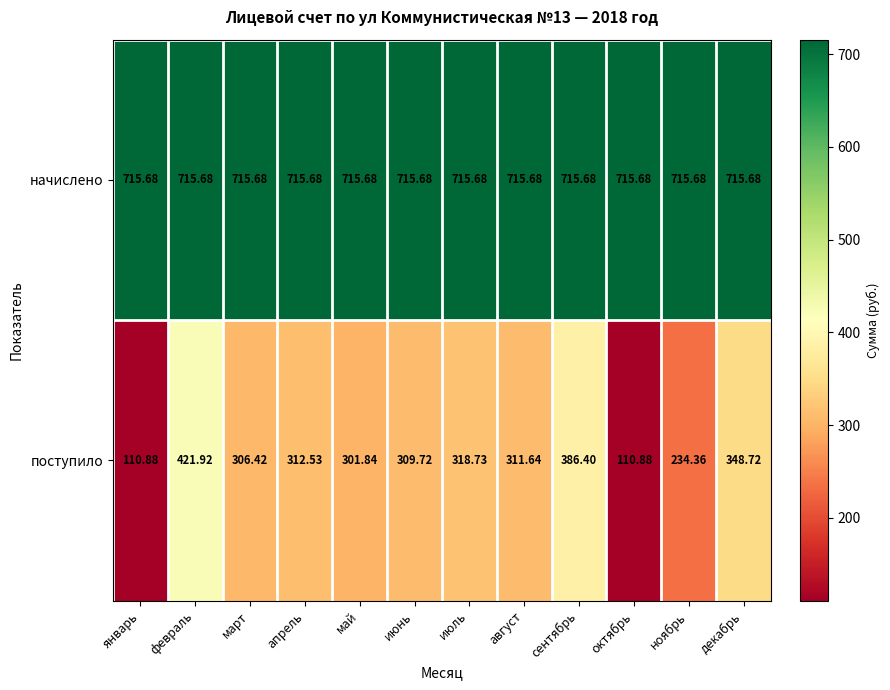

Which series has the largest range (max minus min)?

поступило